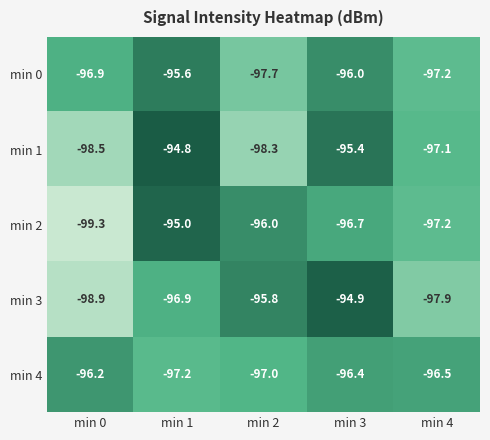

Is it true that min 2 equals -51.7 at min 0?

False